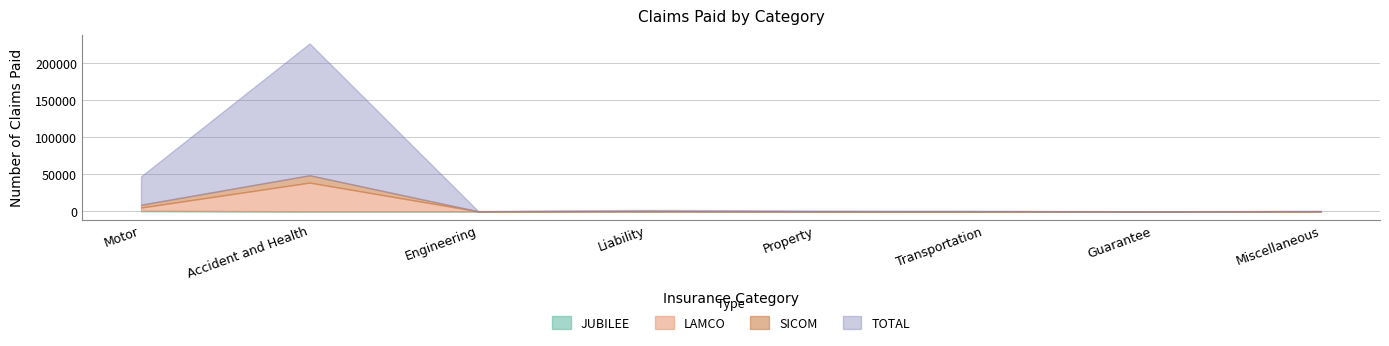

What are all the series names shown in the legend?

JUBILEE, LAMCO, SICOM, TOTAL